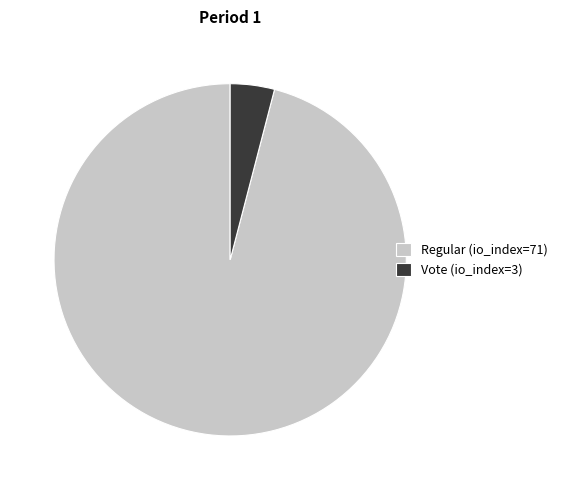

Which category has the biggest portion of the pie?

Regular (io_index=71)